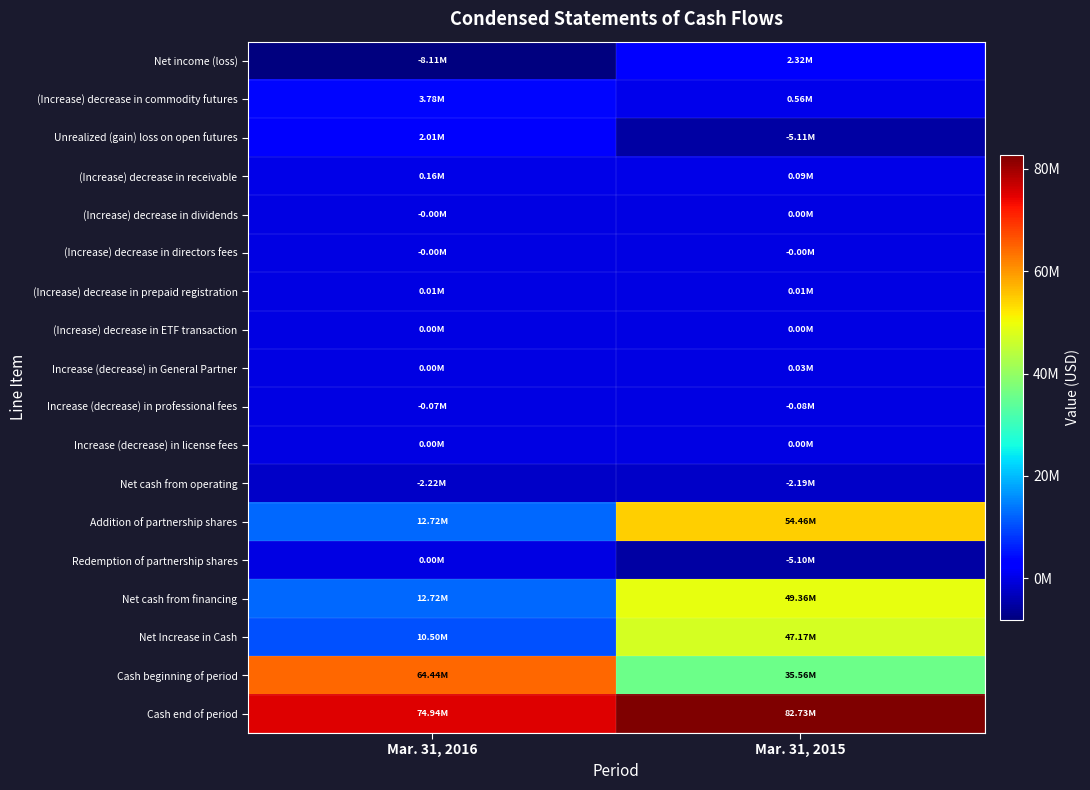

Reading left to right, extract all data points from this chart.

Net income (loss): Mar. 31, 2016=-8113755	Mar. 31, 2015=2319723
(Increase) decrease in commodity futures: Mar. 31, 2016=3778661	Mar. 31, 2015=557348
Unrealized (gain) loss on open futures: Mar. 31, 2016=2012266	Mar. 31, 2015=-5107532
(Increase) decrease in receivable: Mar. 31, 2016=158010	Mar. 31, 2015=85387
(Increase) decrease in dividends: Mar. 31, 2016=-4272	Mar. 31, 2015=118
(Increase) decrease in directors fees: Mar. 31, 2016=-3175	Mar. 31, 2015=-2942
(Increase) decrease in prepaid registration: Mar. 31, 2016=11581	Mar. 31, 2015=11455
(Increase) decrease in ETF transaction: Mar. 31, 2016=0	Mar. 31, 2015=350
Increase (decrease) in General Partner: Mar. 31, 2016=2842	Mar. 31, 2015=25971
Increase (decrease) in professional fees: Mar. 31, 2016=-66948	Mar. 31, 2015=-76921
Increase (decrease) in license fees: Mar. 31, 2016=0	Mar. 31, 2015=853
Net cash from operating: Mar. 31, 2016=-2224790	Mar. 31, 2015=-2186190
Addition of partnership shares: Mar. 31, 2016=12722475	Mar. 31, 2015=54462309
Redemption of partnership shares: Mar. 31, 2016=0	Mar. 31, 2015=-5101497
Net cash from financing: Mar. 31, 2016=12722475	Mar. 31, 2015=49360812
Net Increase in Cash: Mar. 31, 2016=10497685	Mar. 31, 2015=47174622
Cash beginning of period: Mar. 31, 2016=64443016	Mar. 31, 2015=35557290
Cash end of period: Mar. 31, 2016=74940701	Mar. 31, 2015=82731912